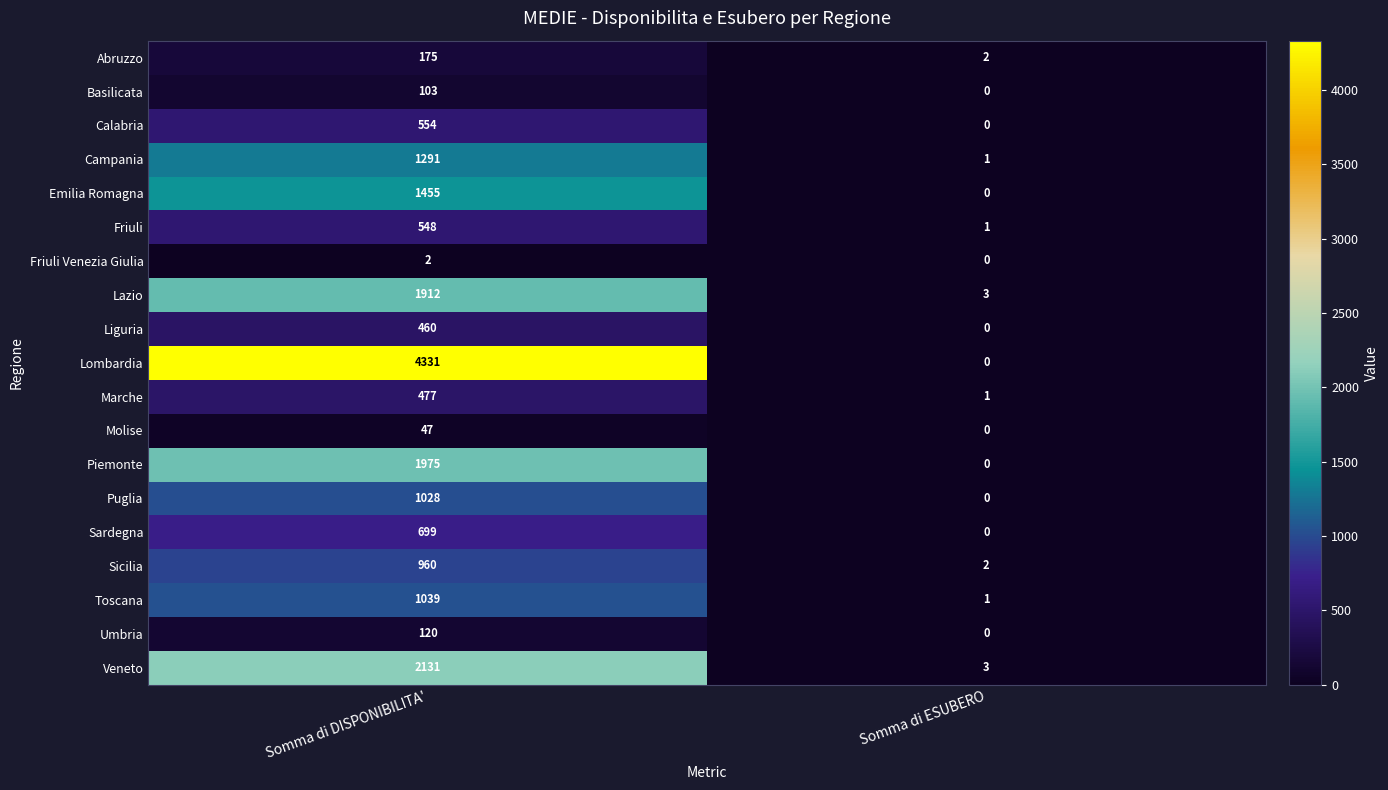

What is the total value across all series at Somma di DISPONIBILITA'?

19307